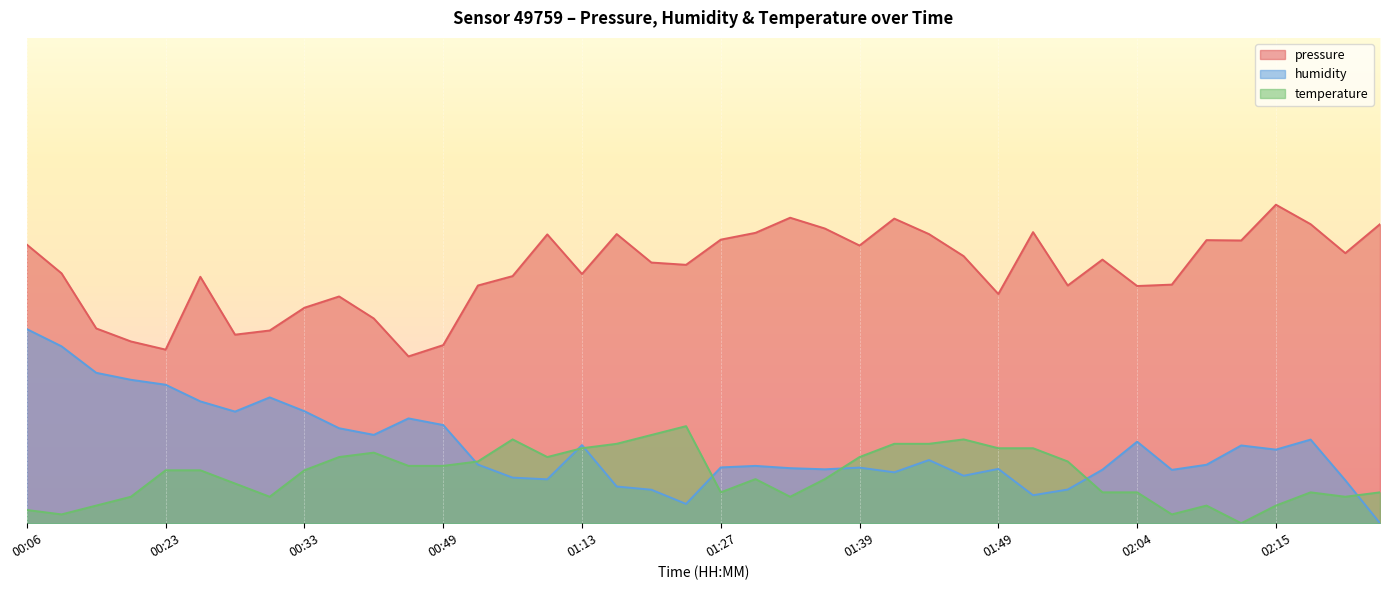

In pressure, how many points are lower than both neighbors (excluding endpoints)?

11